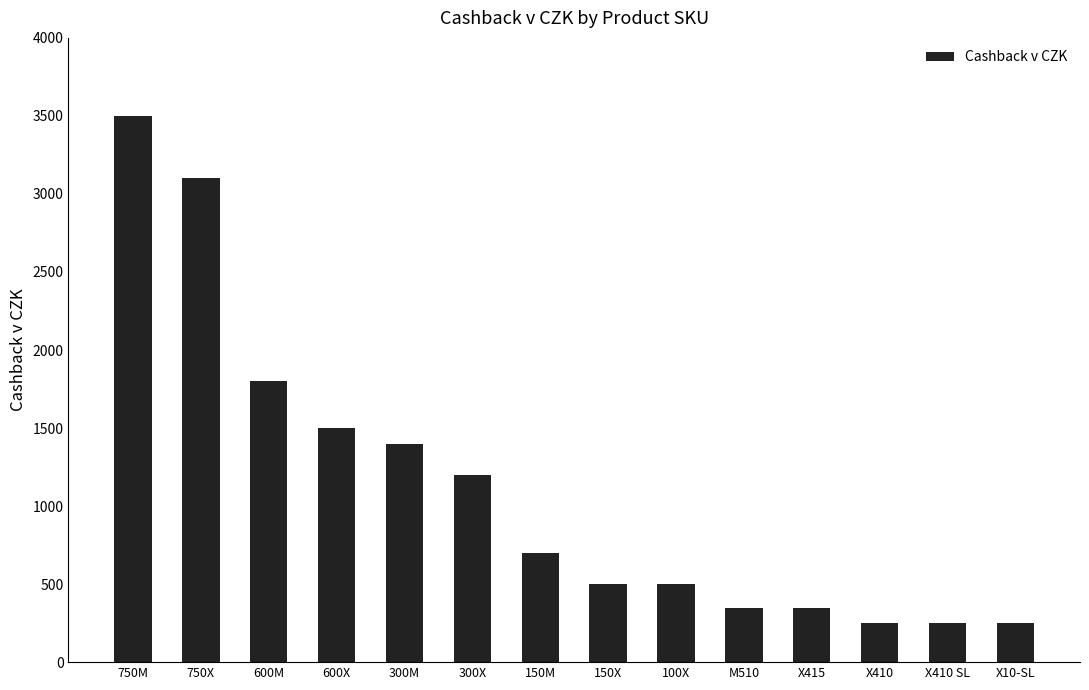

What is the label of the 8th bar from the left?

150X